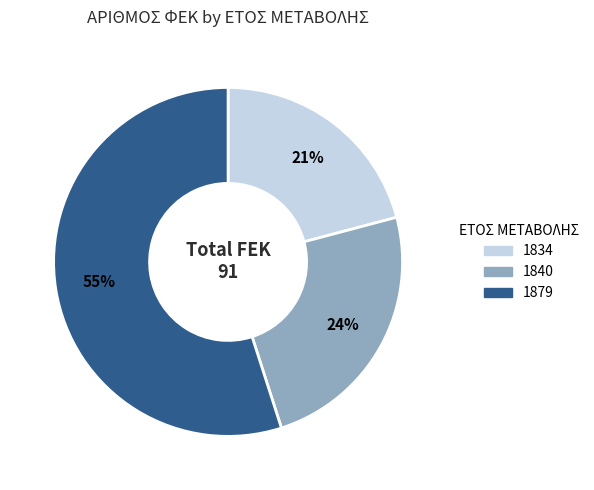

To the nearest percent, what percentage of the pie is 1834?

21%